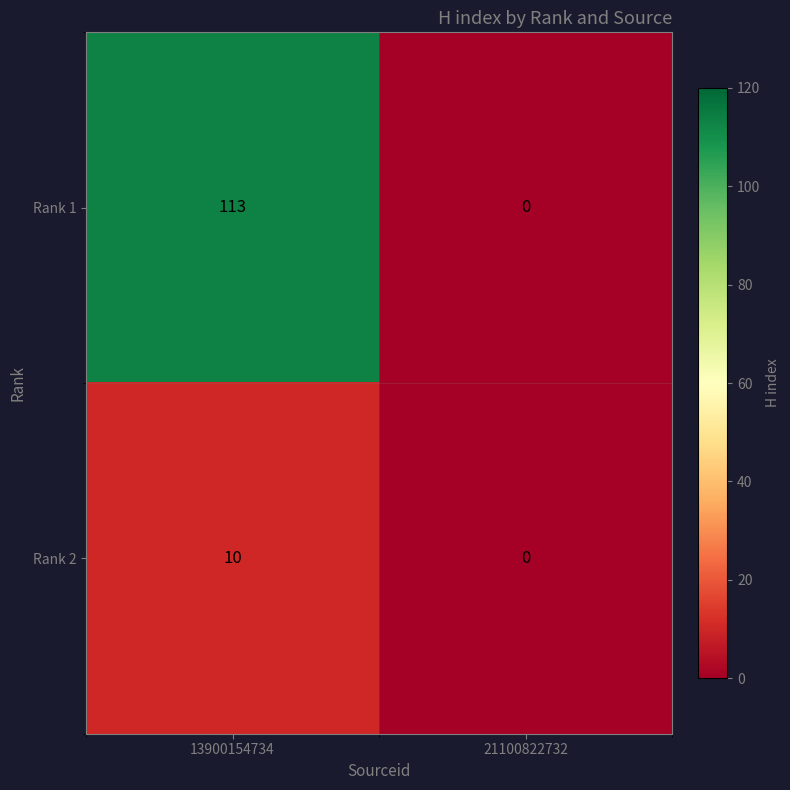

Rank the series by their average value, from lowest to highest.

Rank 2, Rank 1